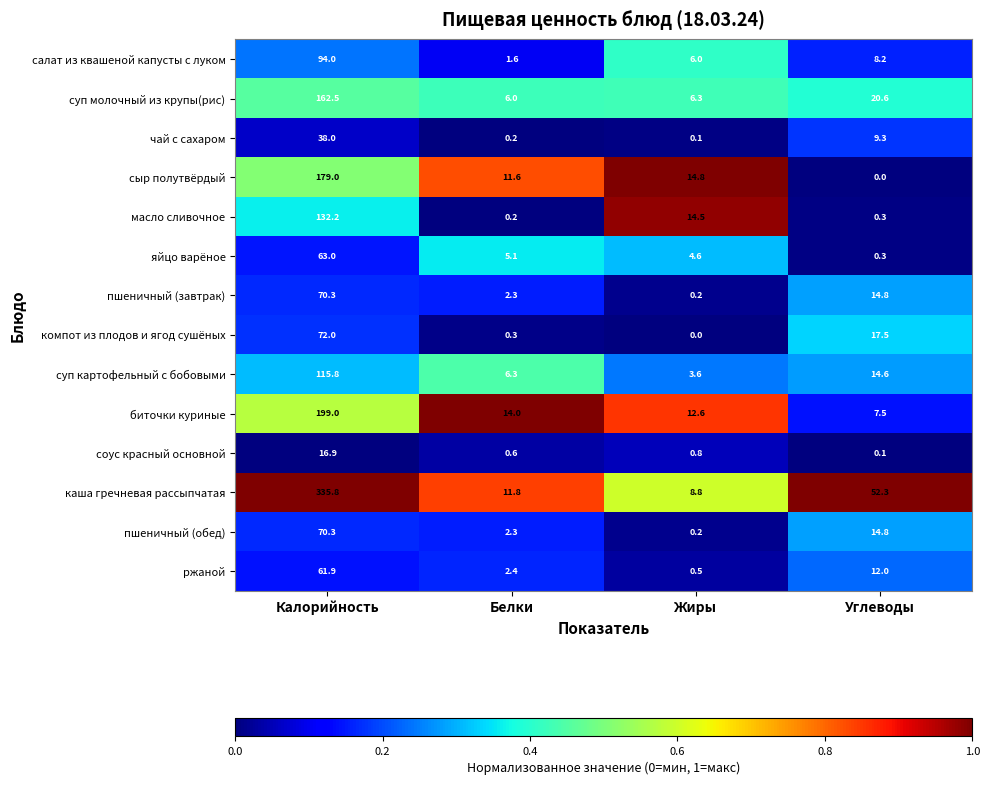

At which category is the sum across all series the highest?

Калорийность